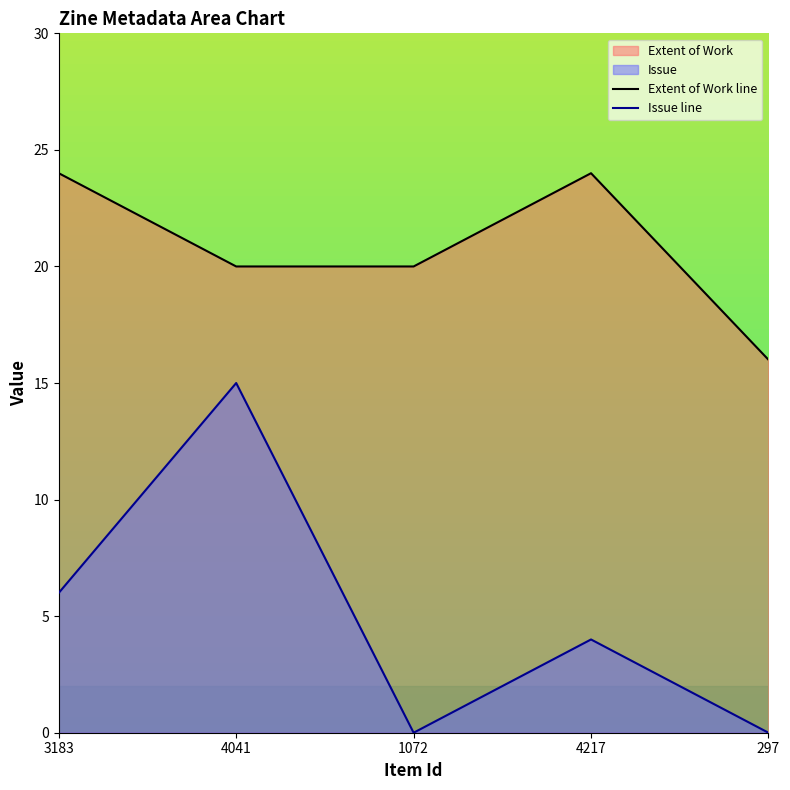

What is the difference between the highest and lowest values at 4217?

20